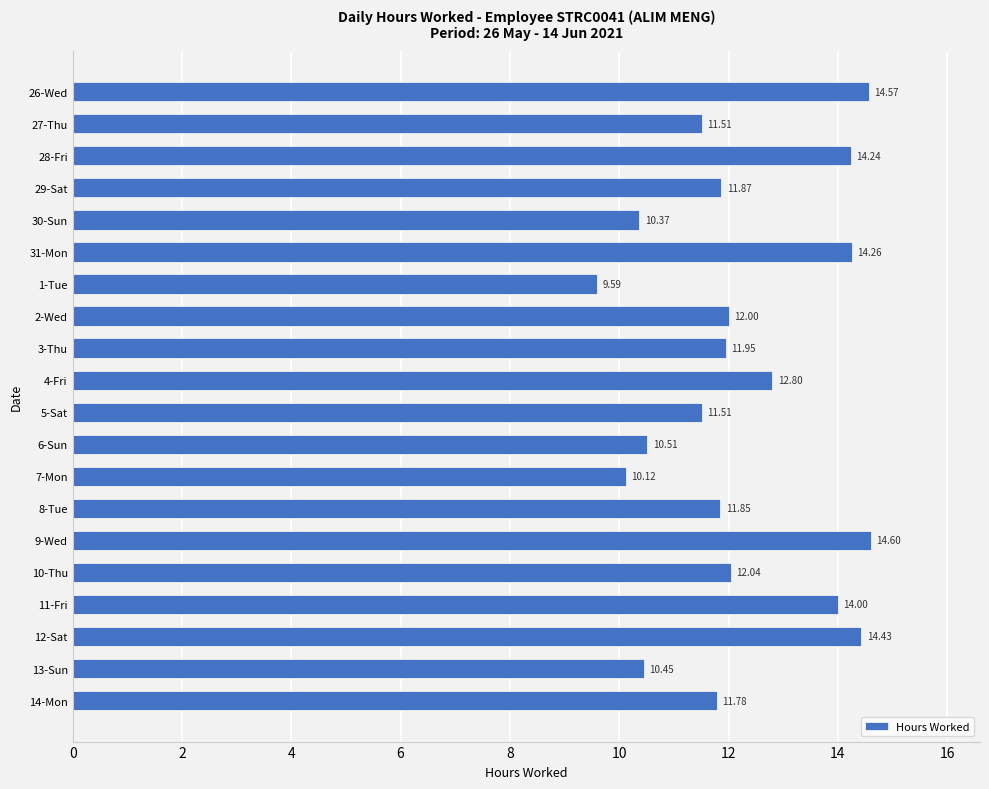

What is the average value?

12.2